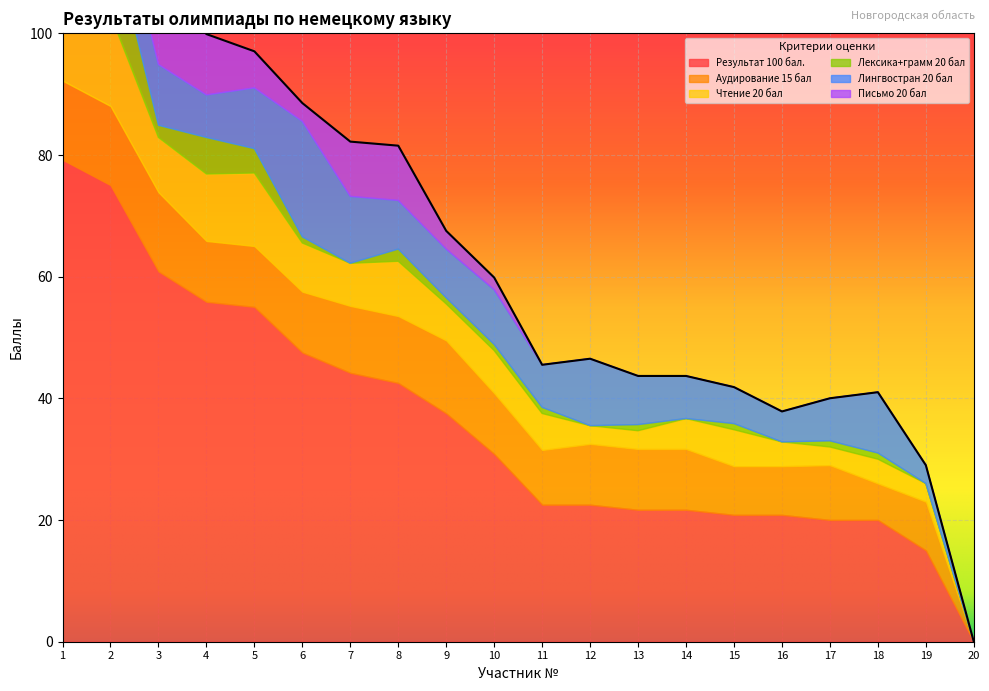

What is the value of the Аудирование 15 бал point at the 15th from the left?

8.0